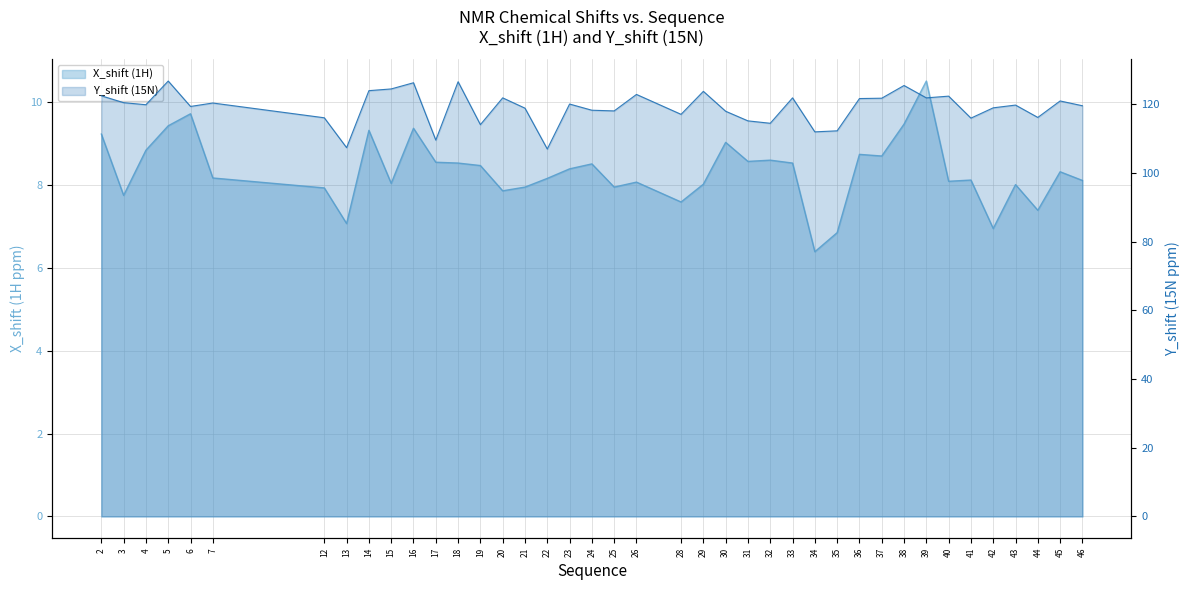

At which label is X_shift (1H) closest to 8?

43